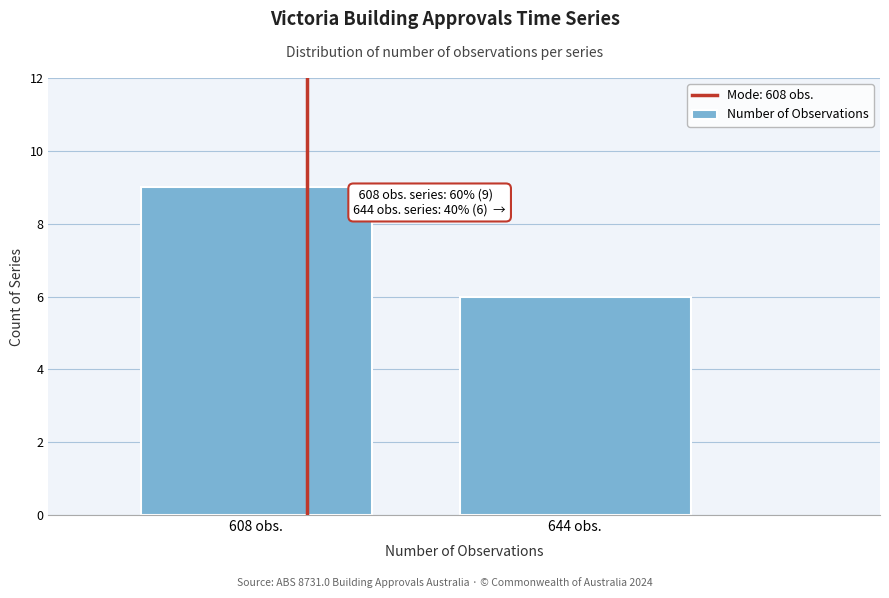

Reading left to right, extract all data points from this chart.

9	6